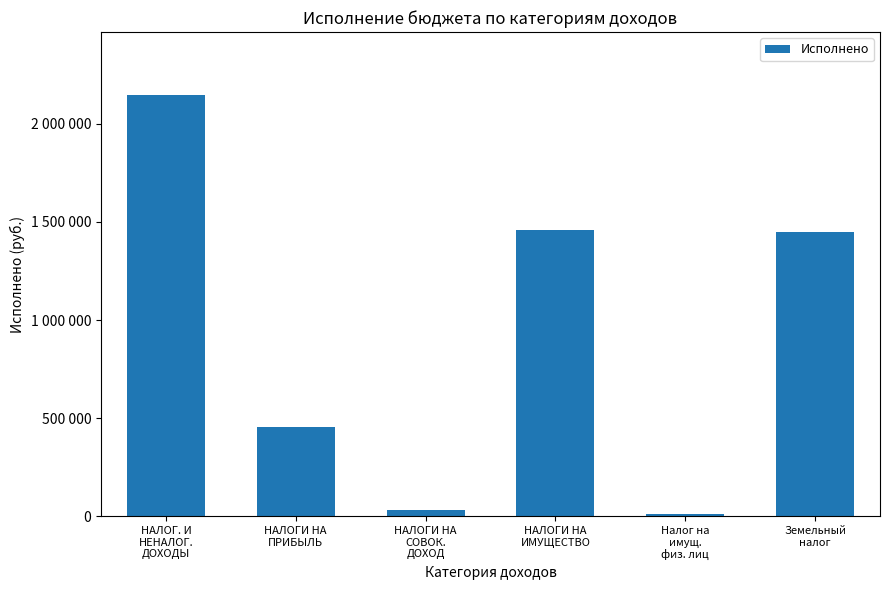

Does the chart contain any negative values?

No